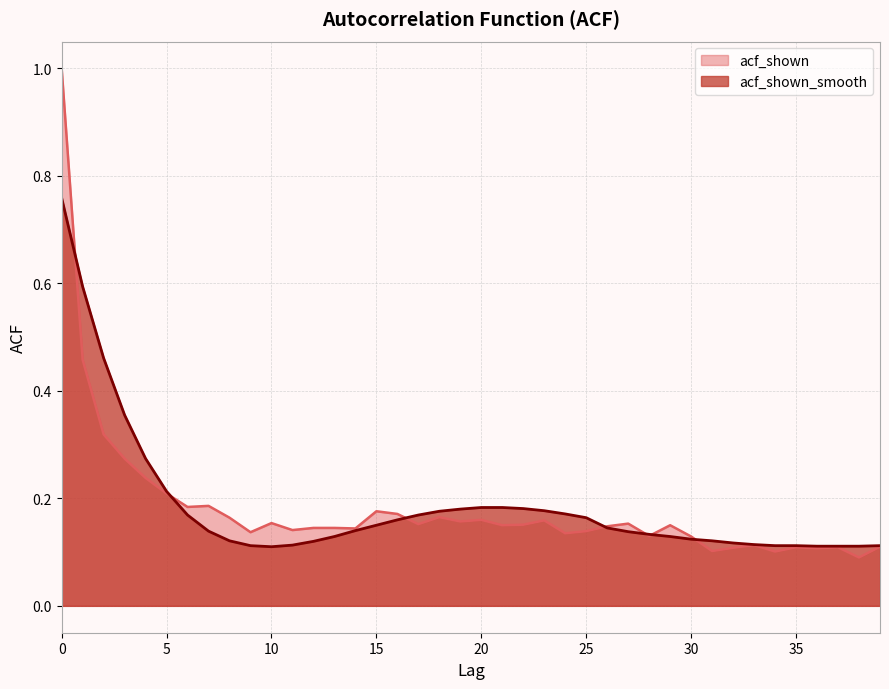

Reading left to right, extract all data points from this chart.

acf_shown: 0=1.0	1=0.5	2=0.3	3=0.3	4=0.2	5=0.2	6=0.2	7=0.2	8=0.2	9=0.1	10=0.2	11=0.1	12=0.1	13=0.1	14=0.1	15=0.2	16=0.2	17=0.2	18=0.2	19=0.2	20=0.2	21=0.1	22=0.2	23=0.2	24=0.1	25=0.1	26=0.1	27=0.2	28=0.1	29=0.1	30=0.1	31=0.1	32=0.1	33=0.1	34=0.1	35=0.1	36=0.1	37=0.1	38=0.1	39=0.1
acf_shown_smooth: 0=0.8	1=0.6	2=0.5	3=0.4	4=0.3	5=0.2	6=0.2	7=0.1	8=0.1	9=0.1	10=0.1	11=0.1	12=0.1	13=0.1	14=0.1	15=0.1	16=0.2	17=0.2	18=0.2	19=0.2	20=0.2	21=0.2	22=0.2	23=0.2	24=0.2	25=0.2	26=0.1	27=0.1	28=0.1	29=0.1	30=0.1	31=0.1	32=0.1	33=0.1	34=0.1	35=0.1	36=0.1	37=0.1	38=0.1	39=0.1